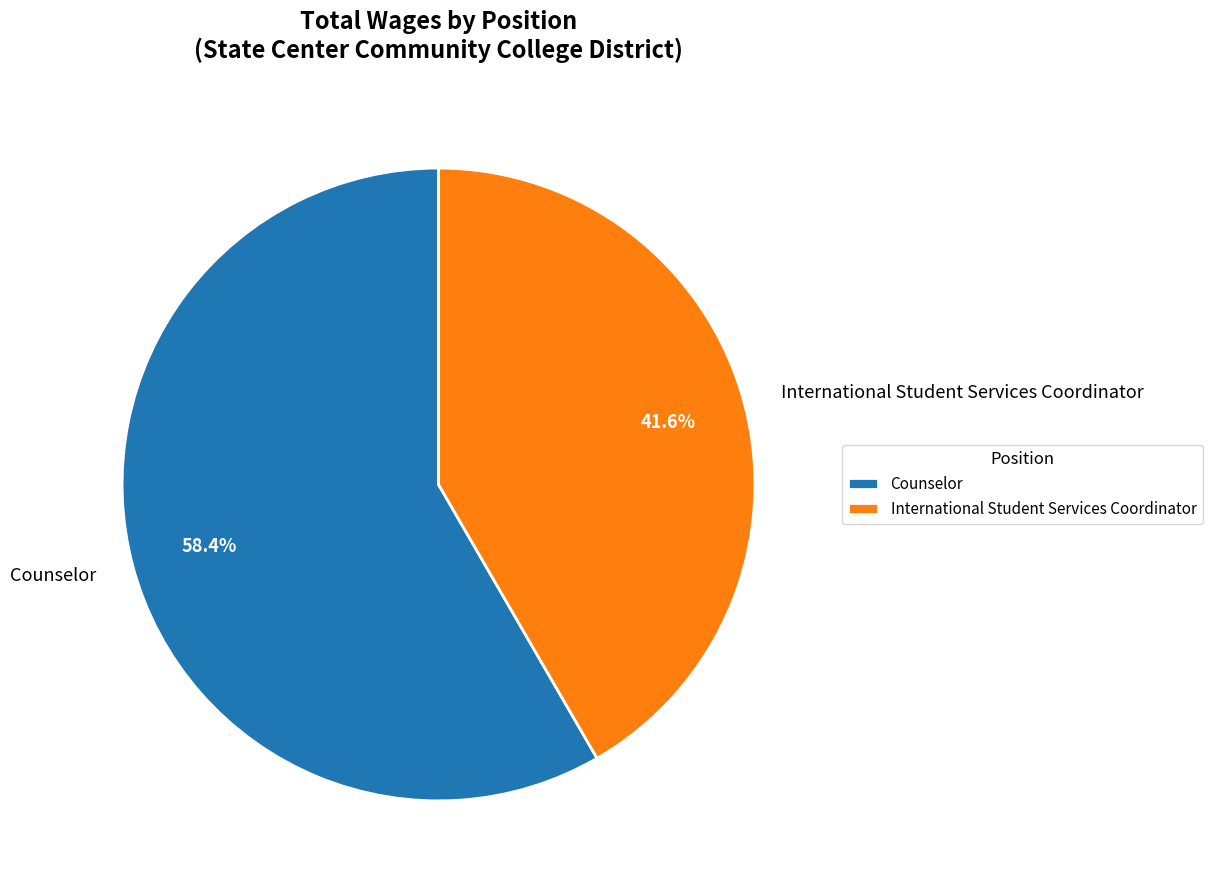

Count the number of slices in the pie.

2